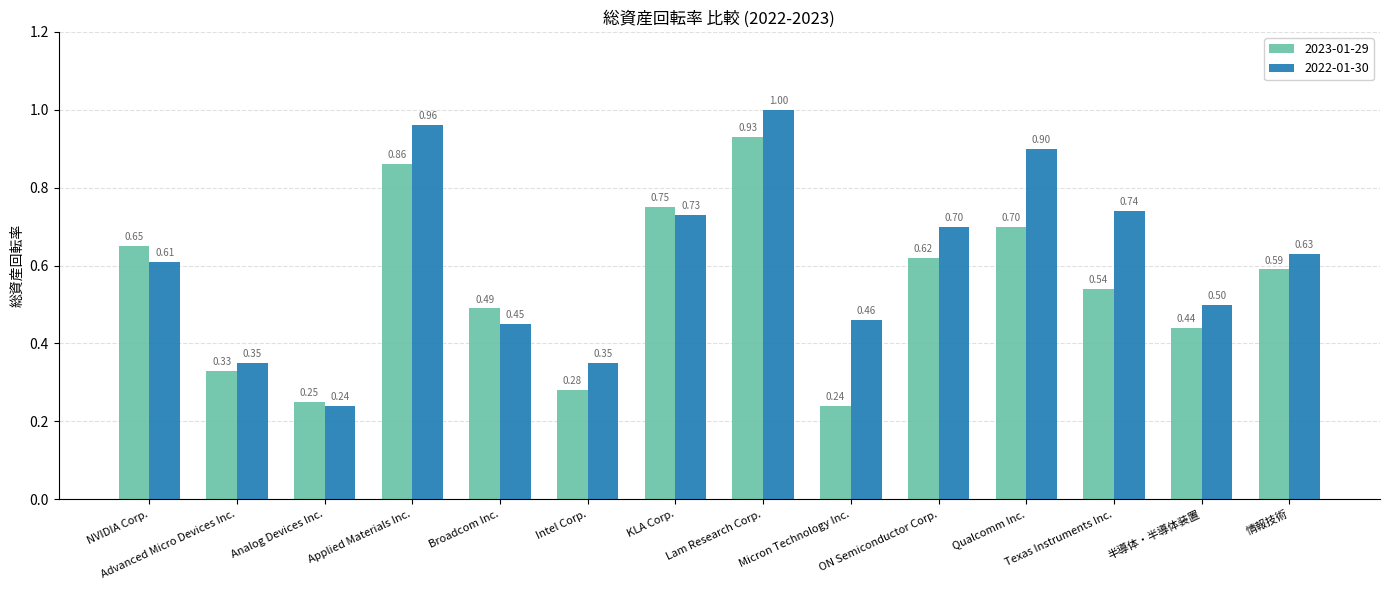

The 2023-01-29 series shows 0.8 at 情報技術. True or false?

False